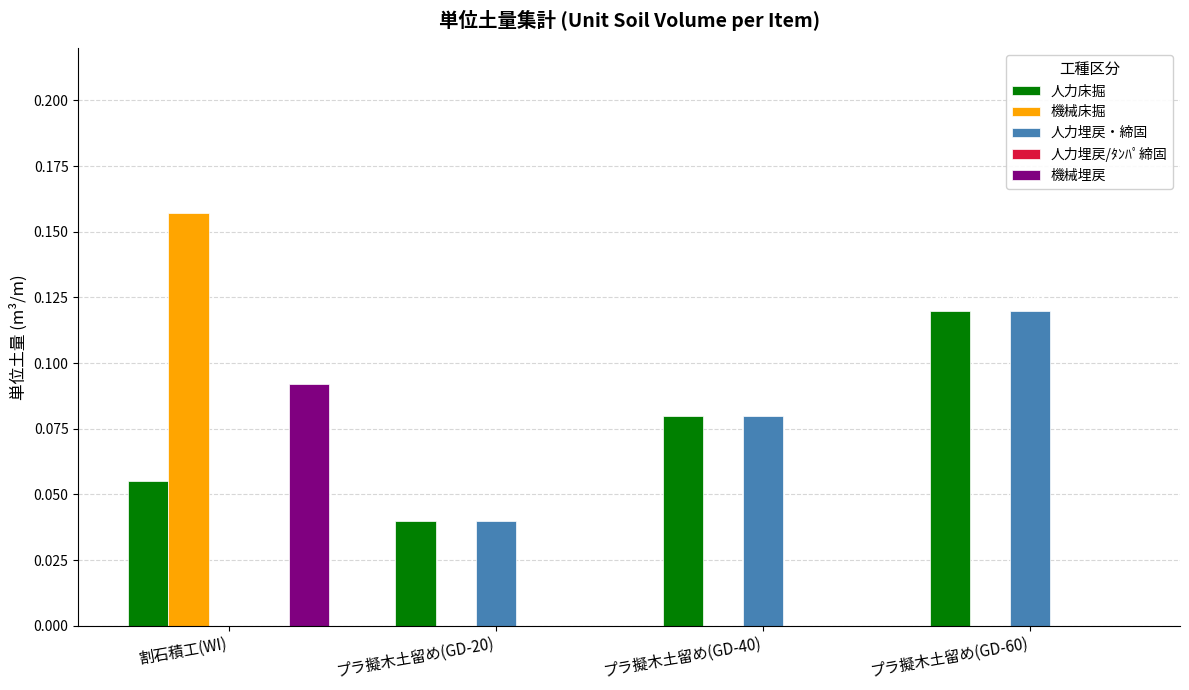

Which label corresponds to the largest value in the chart?

割石積工(WI)